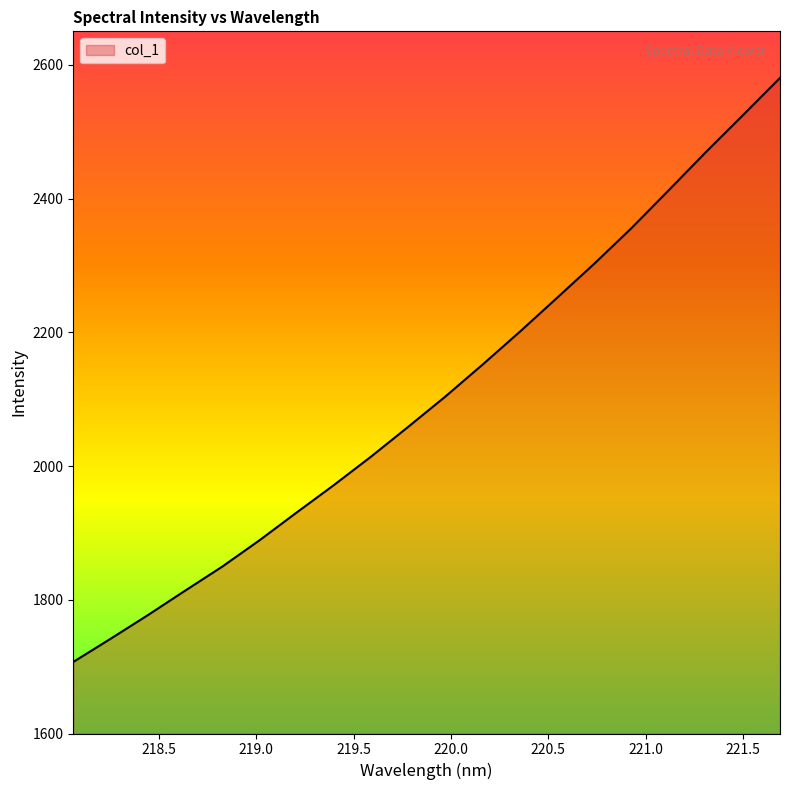

What is the difference between the maximum and minimum values?

873.4